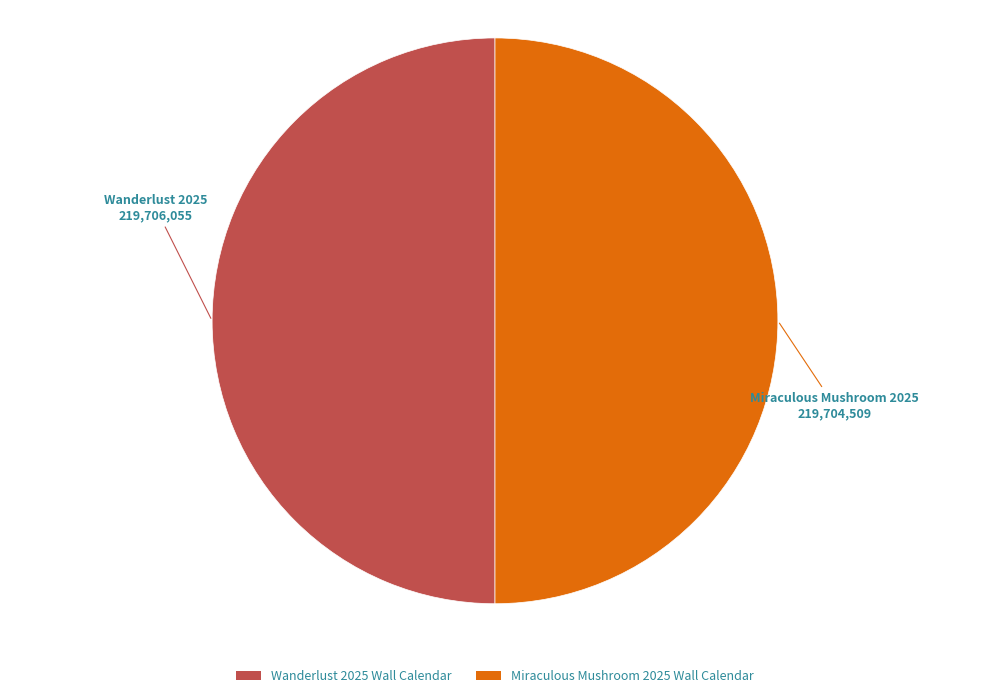

Do Wanderlust 2025 Wall Calendar and Miraculous Mushroom 2025 Wall Calendar together represent more than half of the pie?

Yes